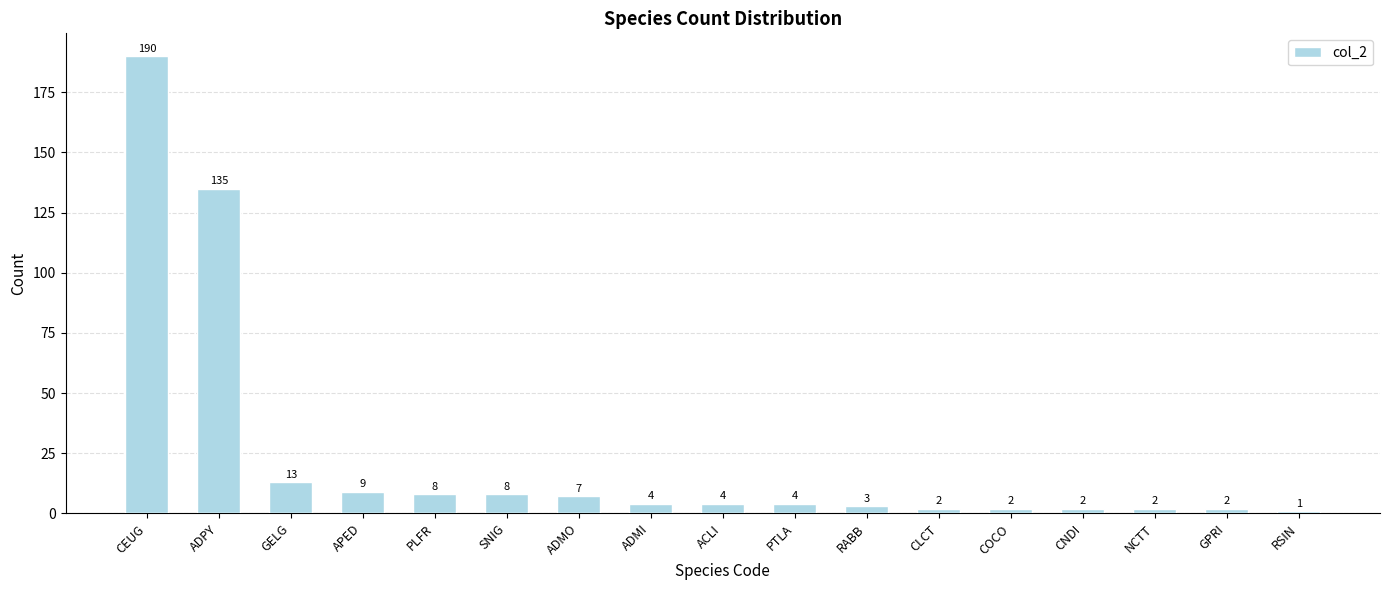

Which has a higher value, COCO or SNIG?

SNIG